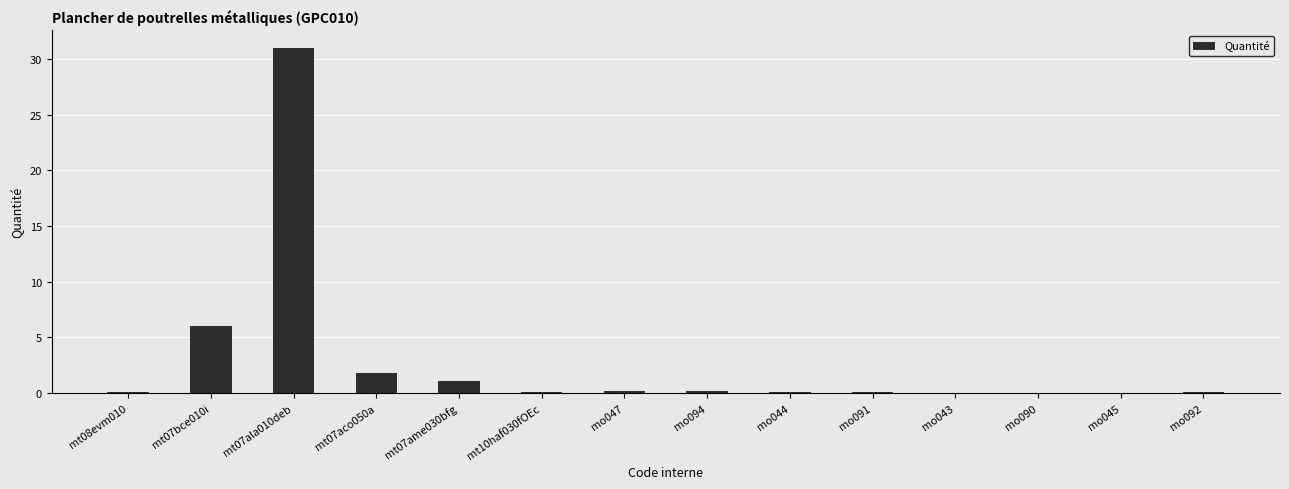

What is the sum of all values?

40.9